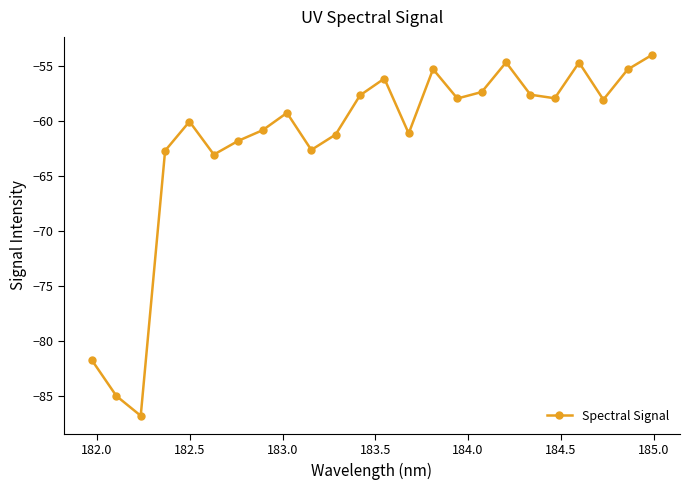

What is the greatest value displayed?

-54.0